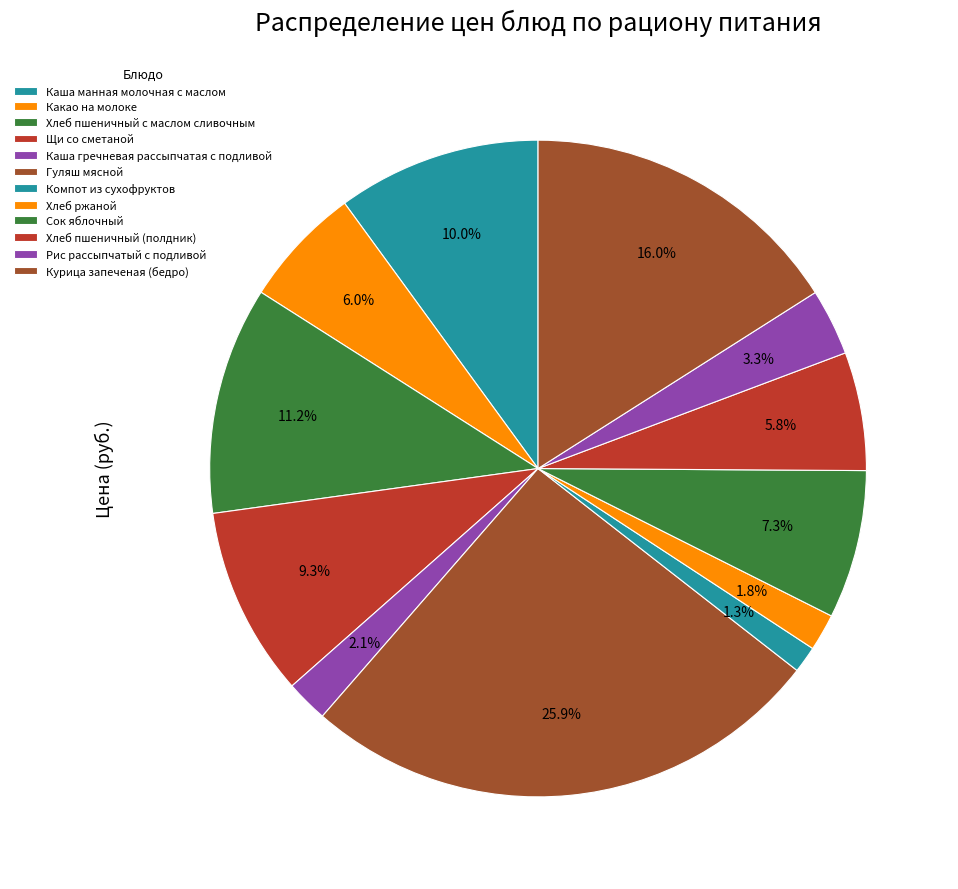

How many segments does this pie chart have?

12